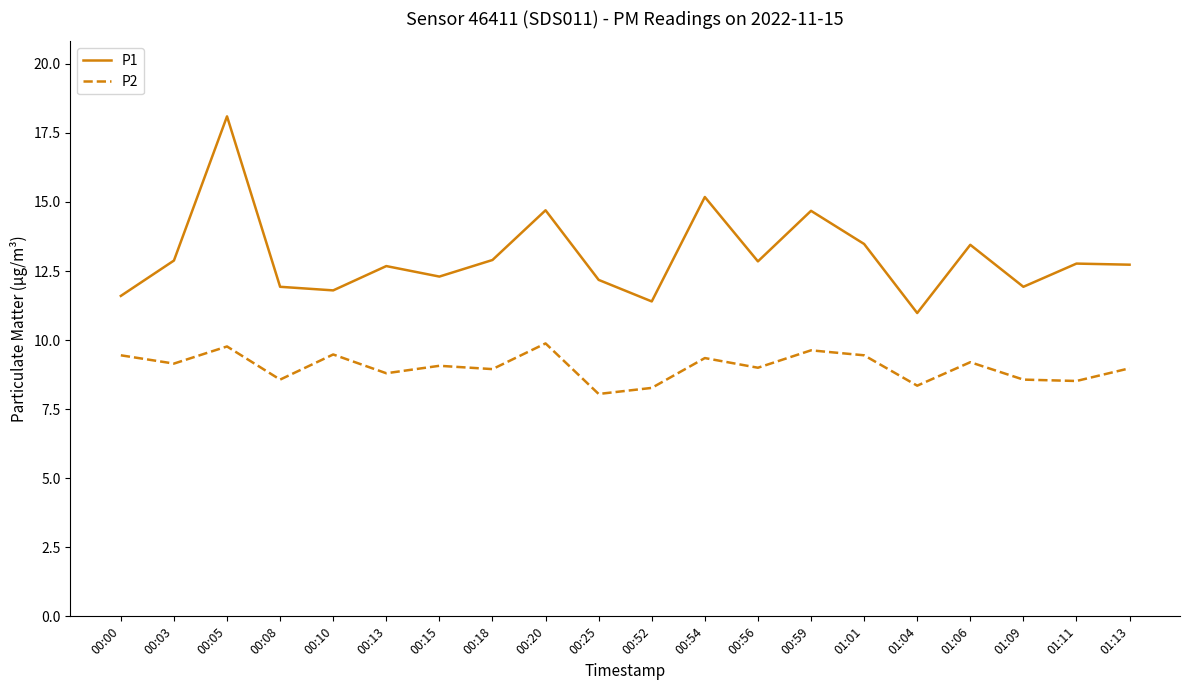

At which label is P2 closest to 8?

00:25